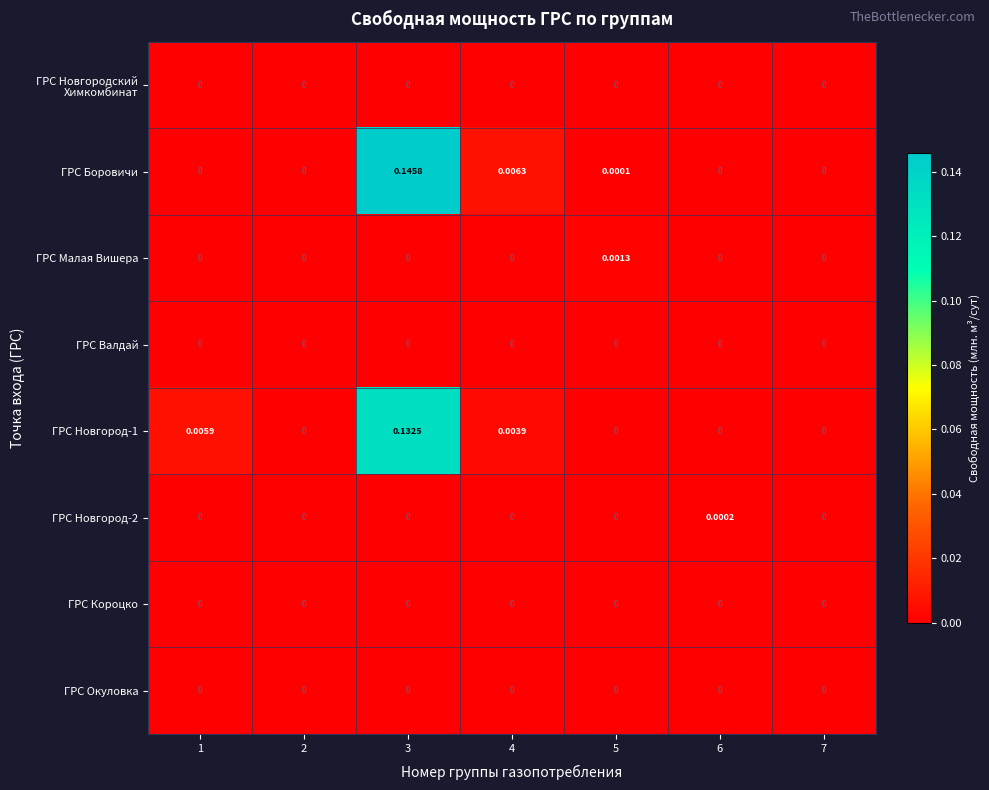

Which series has the widest spread of values?

ГРС Боровичи